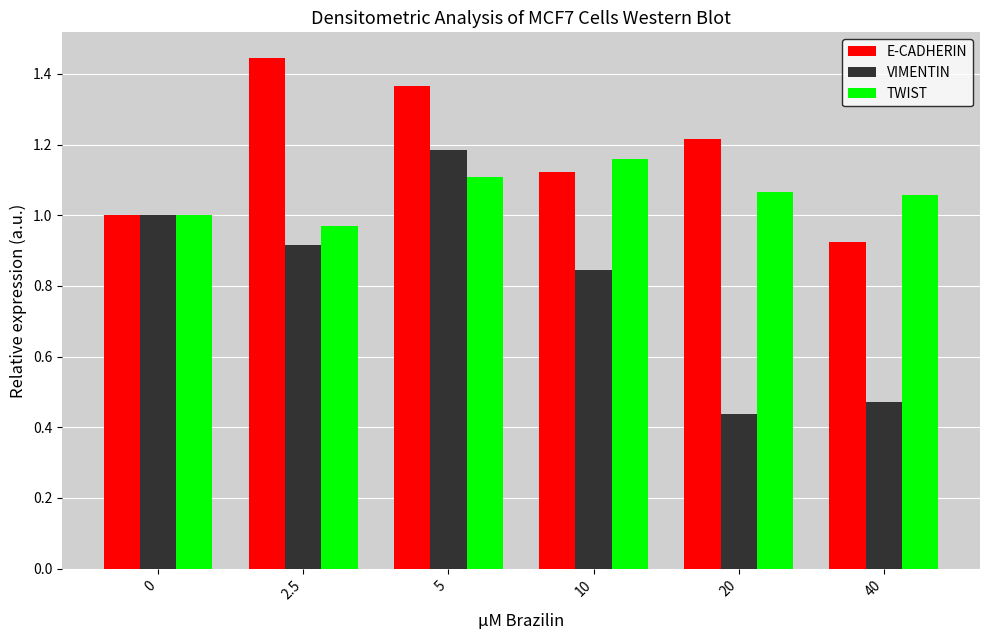

Which series changed the most between 0 and 5?

E-CADHERIN